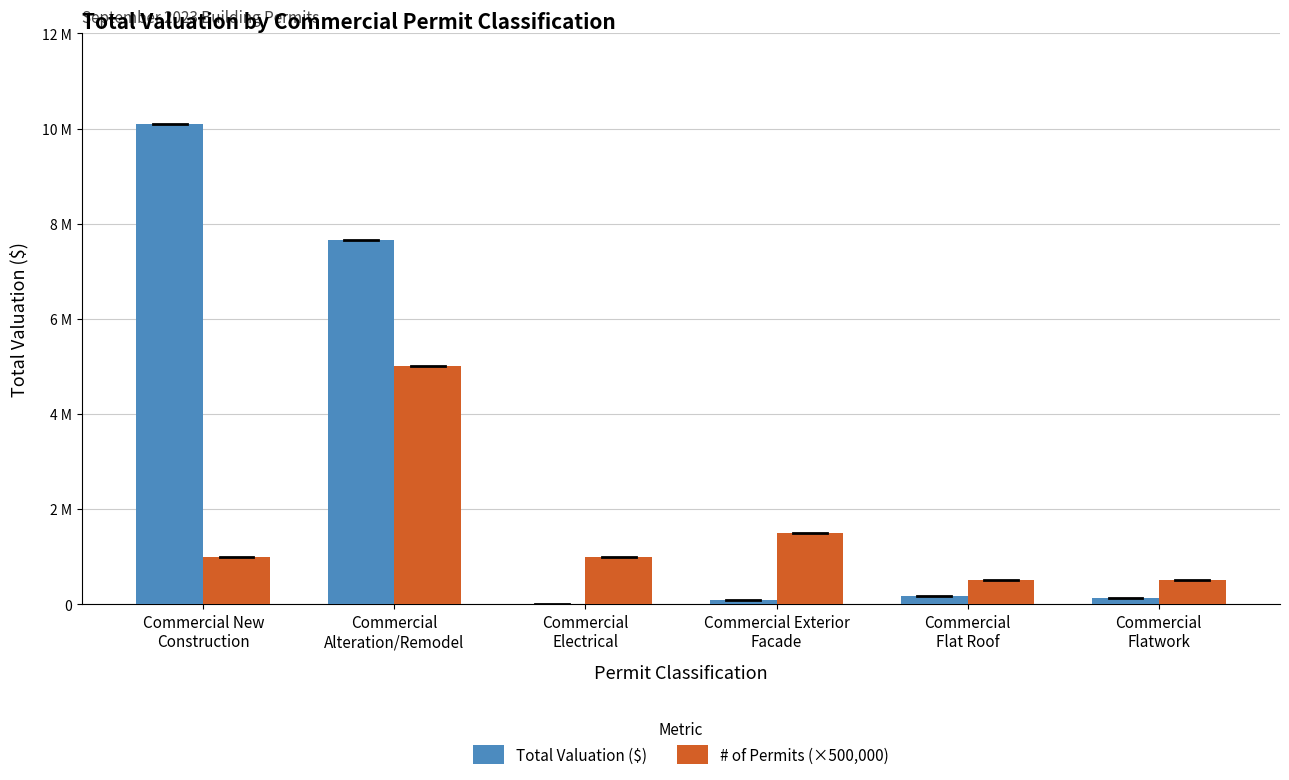

Which series changed the most between Commercial Exterior
Facade and Commercial
Flatwork?

# of Permits (×500,000)